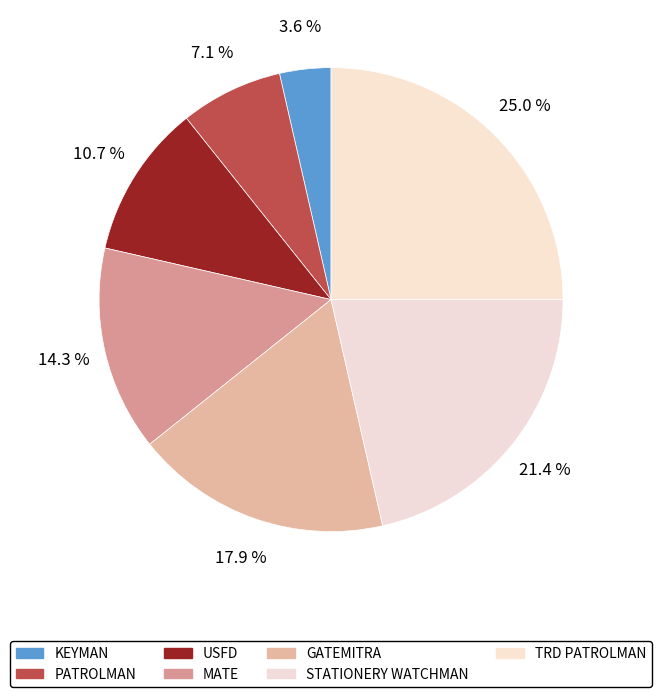

To the nearest percent, what is the difference between the PATROLMAN and STATIONERY WATCHMAN slice percentages?

14%